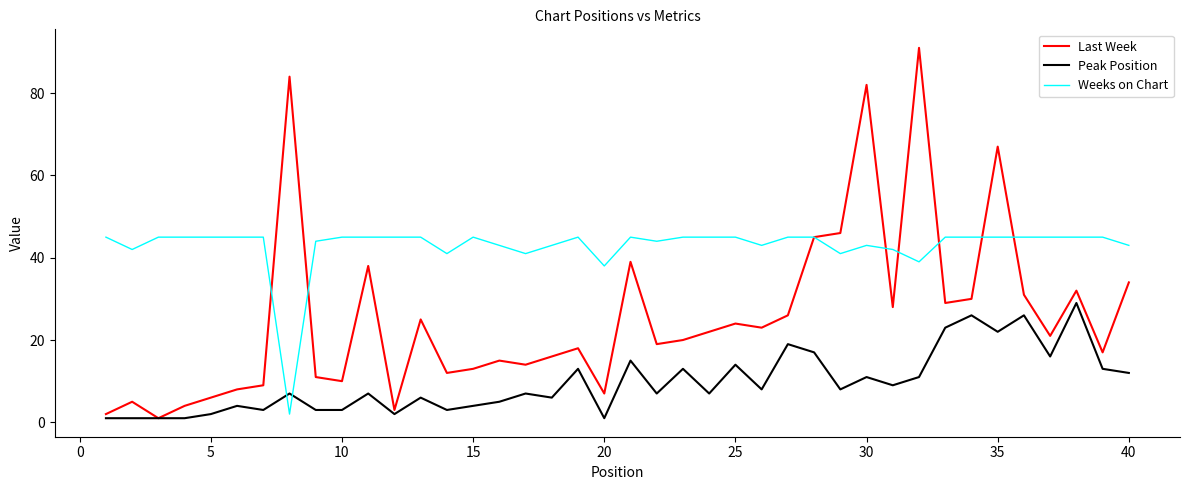

Rank the series by their maximum value, from highest to lowest.

Last Week, Weeks on Chart, Peak Position